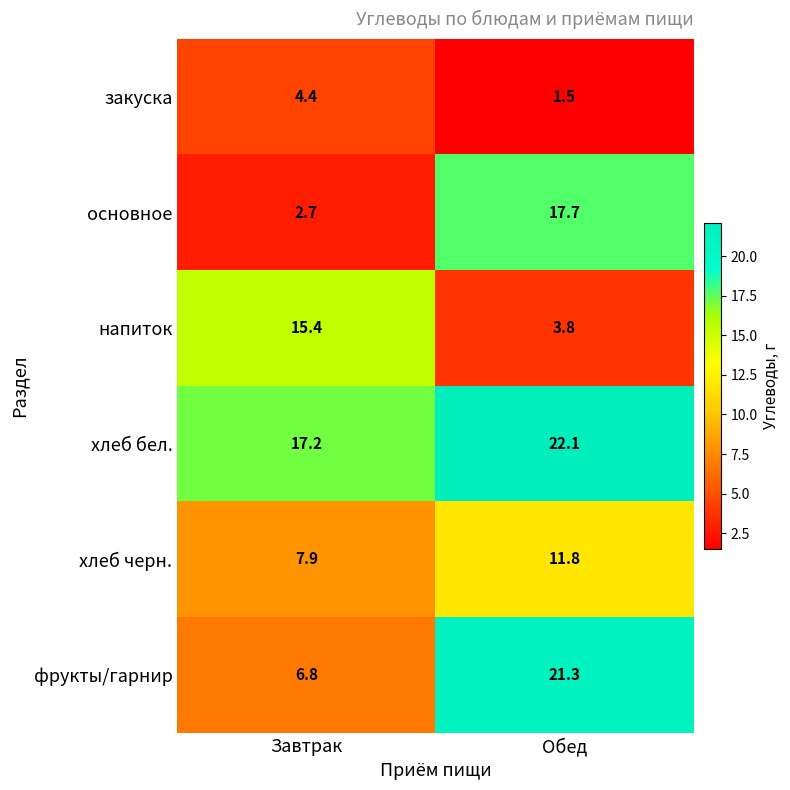

At Обед, list the series in order from largest to smallest.

хлеб бел., фрукты/гарнир, основное, хлеб черн., напиток, закуска